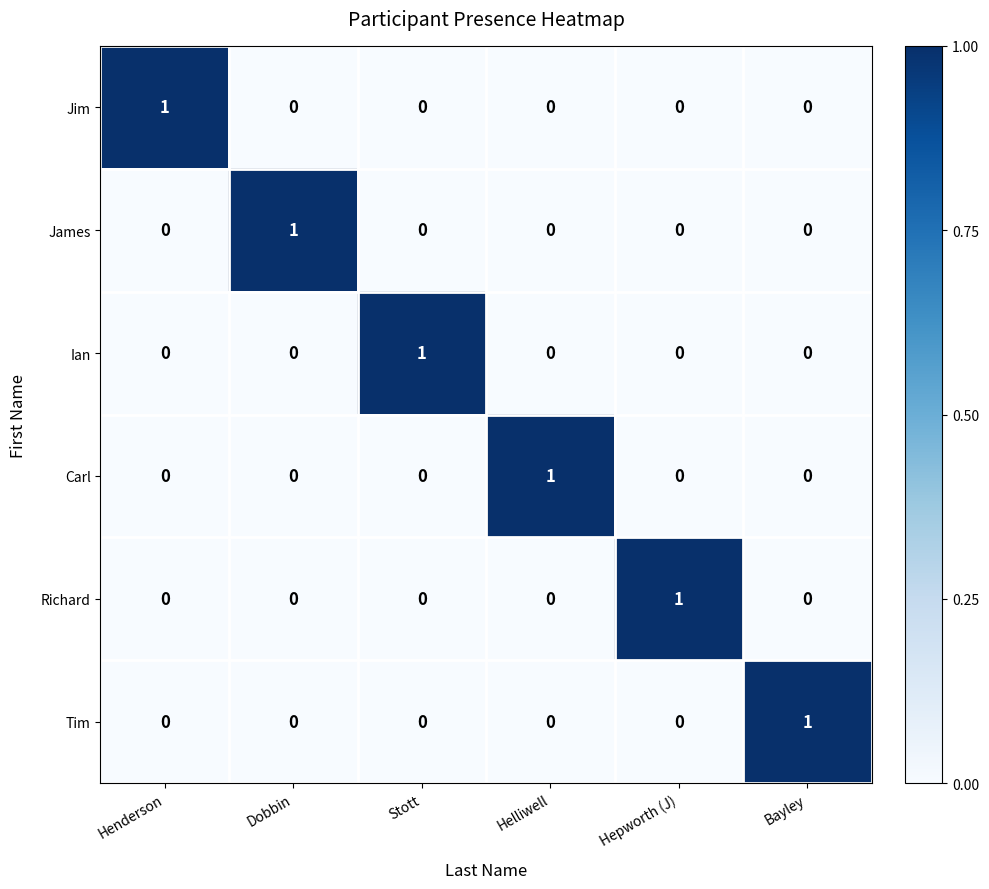

What is the total value across all series at Helliwell?

1